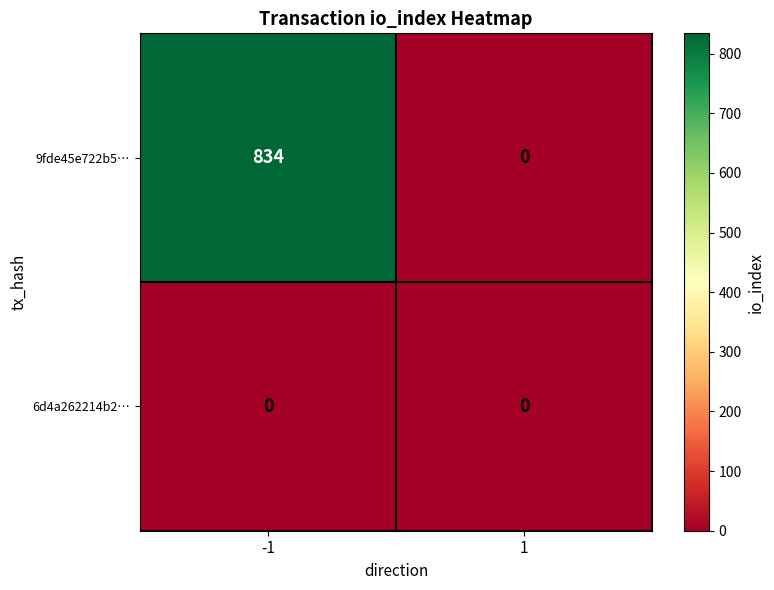

The value of 6d4a262214b2… at -1 is 0. True or false?

True